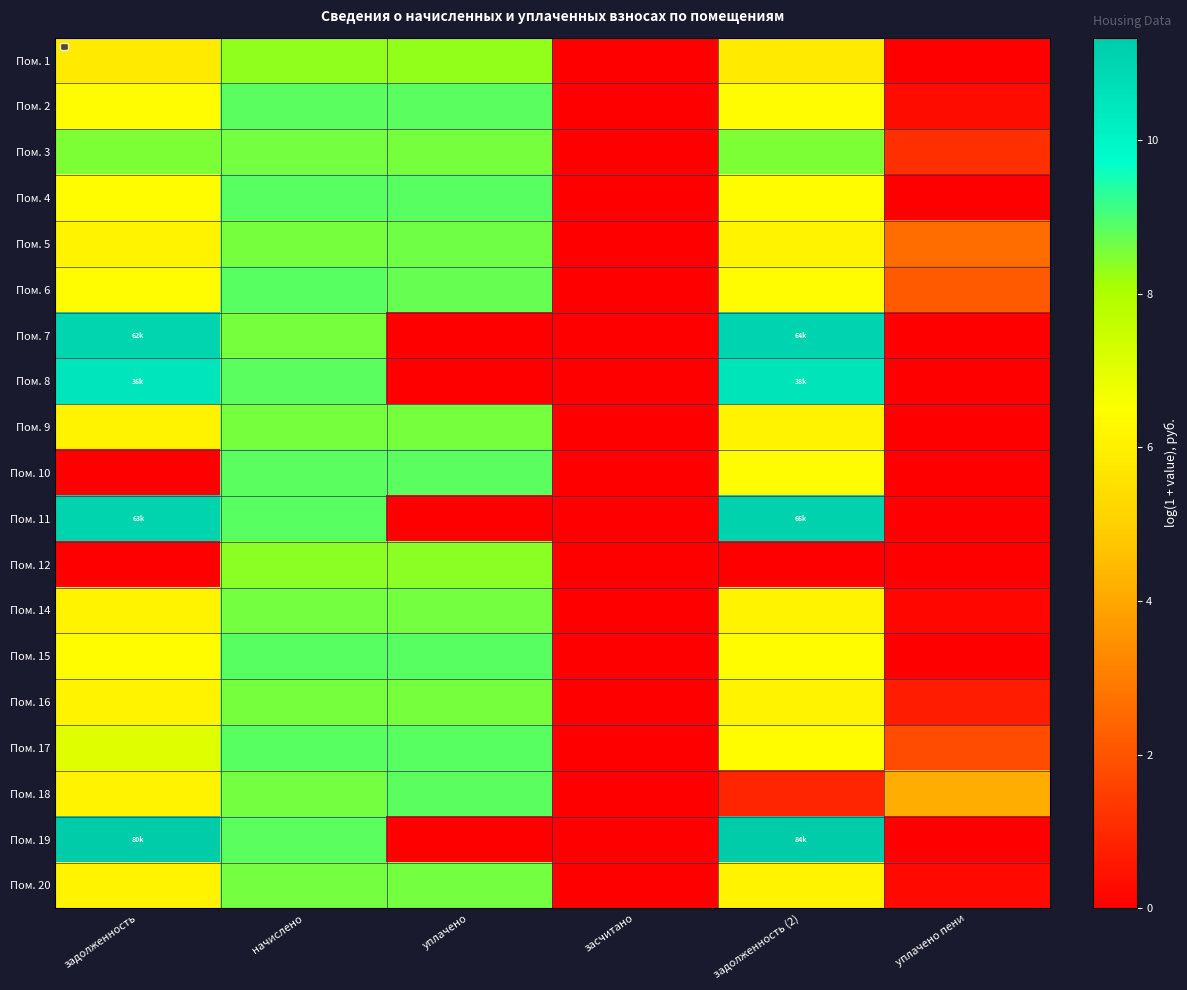

What is the difference between the second highest and second lowest values in the Пом. 1 series?

8.3